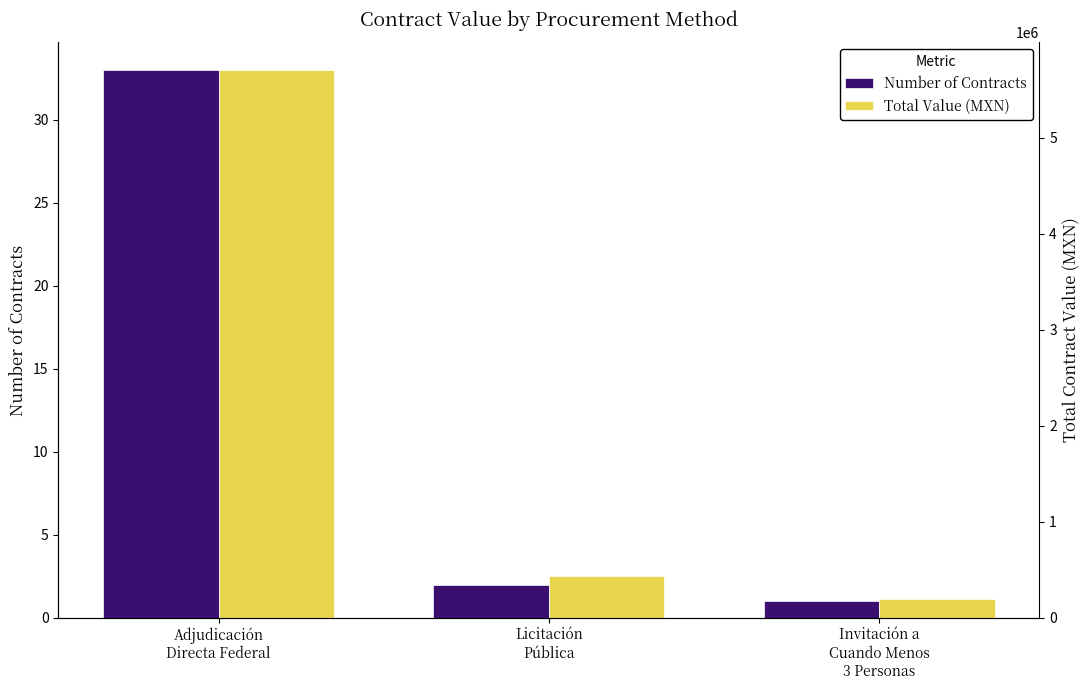

The value of Total Value (MXN) at Invitación a
Cuando Menos
3 Personas is 41486.2. True or false?

False